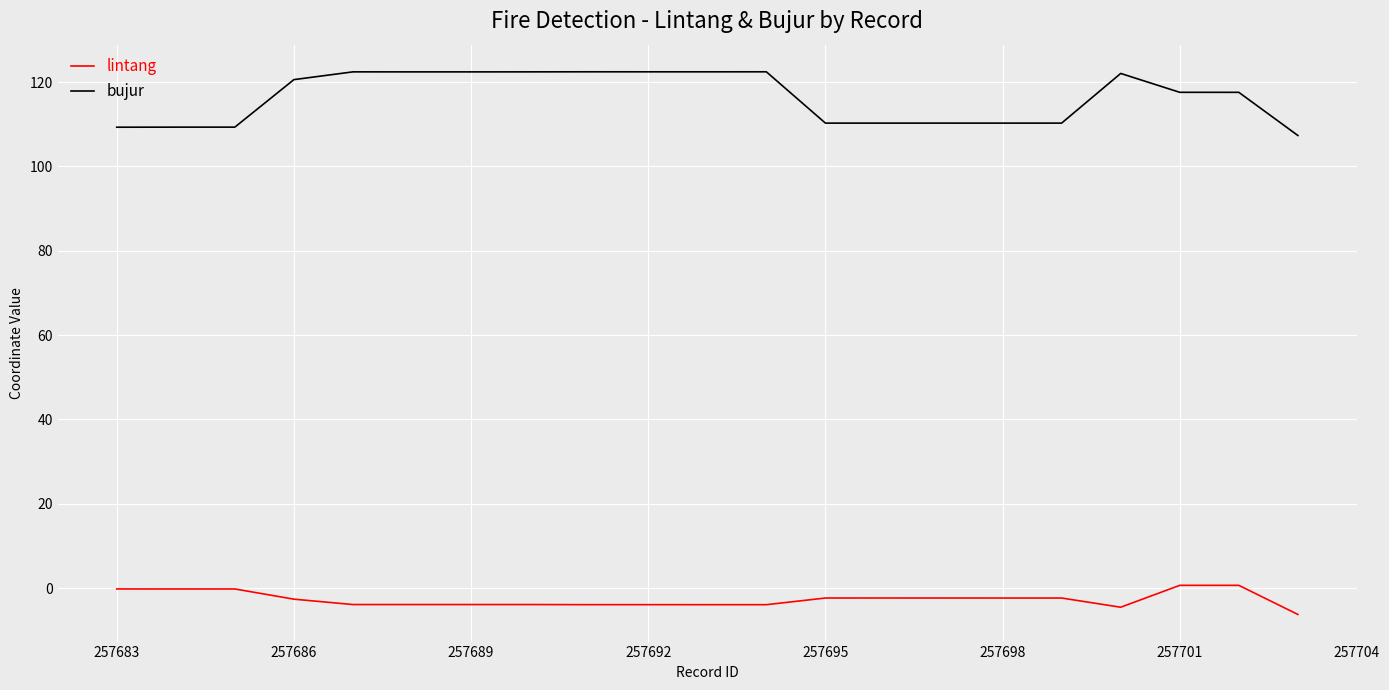

What is the difference between the second highest and minimum values in the lintang series?

6.9